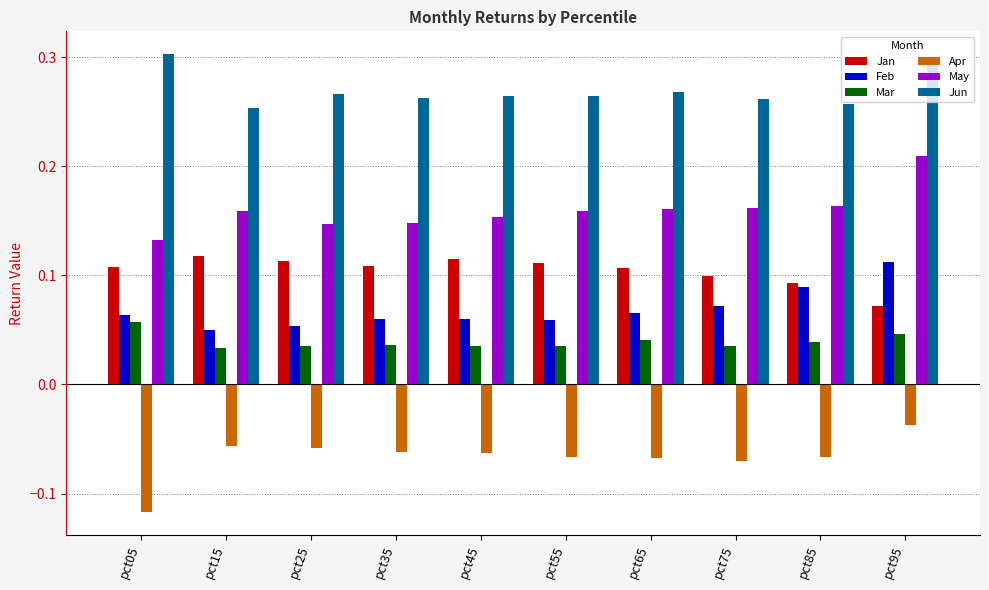

True or false: Apr has a value of -0.0 at pct25.

False